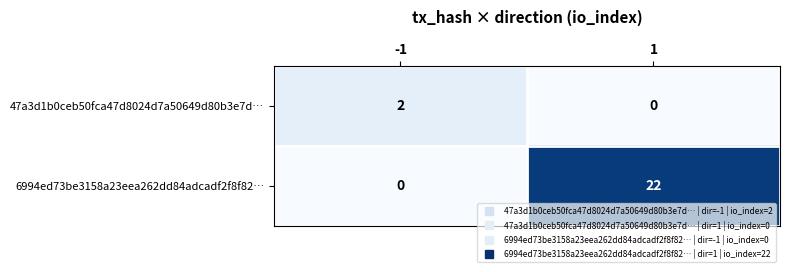

Reading left to right, transcribe all the data shown in this chart.

47a3d1b0ceb50fca47d8024d7a50649d80b3e7d…: -1=2	1=0
6994ed73be3158a23eea262dd84adcadf2f8f82…: -1=0	1=22